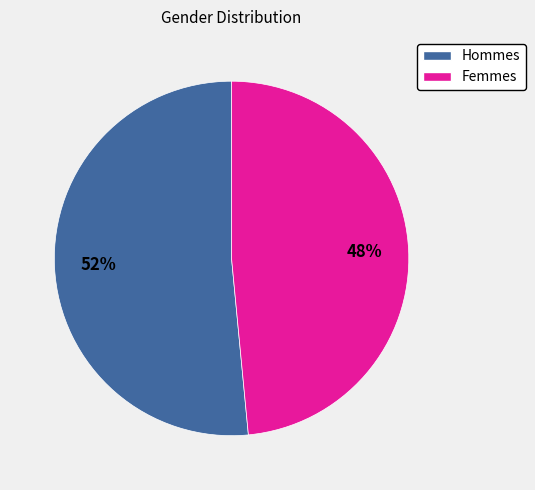

Is there a majority slice in this chart?

Yes